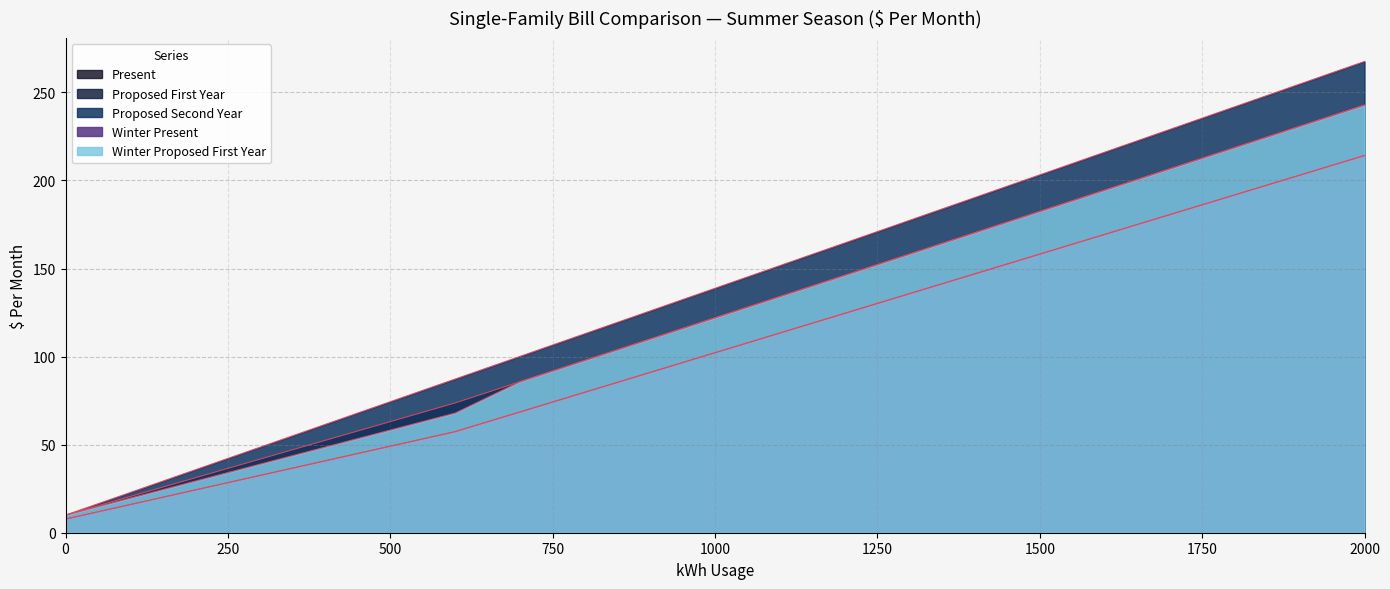

Reading left to right, extract all data points from this chart.

Present: 0=7.8	50=11.9	100=16.0	150=20.2	200=24.3	300=32.6	400=40.9	500=49.1	600=57.4	700=68.6	800=79.8	900=91.0	1000=102.2	1100=113.4	1200=124.6	1300=135.8	1400=147.0	1500=158.2	1600=169.4	2000=214.2
Proposed First Year: 0=10.0	50=15.3	100=20.6	150=25.9	200=31.2	300=41.9	400=52.5	500=63.1	600=73.7	700=85.8	800=97.9	900=109.9	1000=122.0	1100=134.1	1200=146.2	1300=158.2	1400=170.3	1500=182.4	1600=194.5	2000=242.8
Proposed Second Year: 0=10.0	50=16.4	100=22.9	150=29.3	200=35.8	300=48.6	400=61.5	500=74.4	600=87.3	700=100.2	800=113.0	900=125.9	1000=138.8	1100=151.7	1200=164.5	1300=177.4	1400=190.3	1500=203.2	1600=216.1	2000=267.6
Winter Present: 0=7.8	50=11.9	100=16.0	150=20.2	200=24.3	300=32.6	400=40.9	500=49.1	600=57.4	700=68.6	800=79.8	900=91.0	1000=102.2	1100=113.4	1200=124.6	1300=135.8	1400=147.0	1500=158.2	1600=169.4	2000=214.2
Winter Proposed First Year: 0=10.0	50=14.8	100=19.7	150=24.5	200=29.3	300=39.0	400=48.6	500=58.3	600=67.9	700=85.8	800=97.9	900=109.9	1000=122.0	1100=134.1	1200=146.2	1300=158.2	1400=170.3	1500=182.4	1600=194.5	2000=242.8